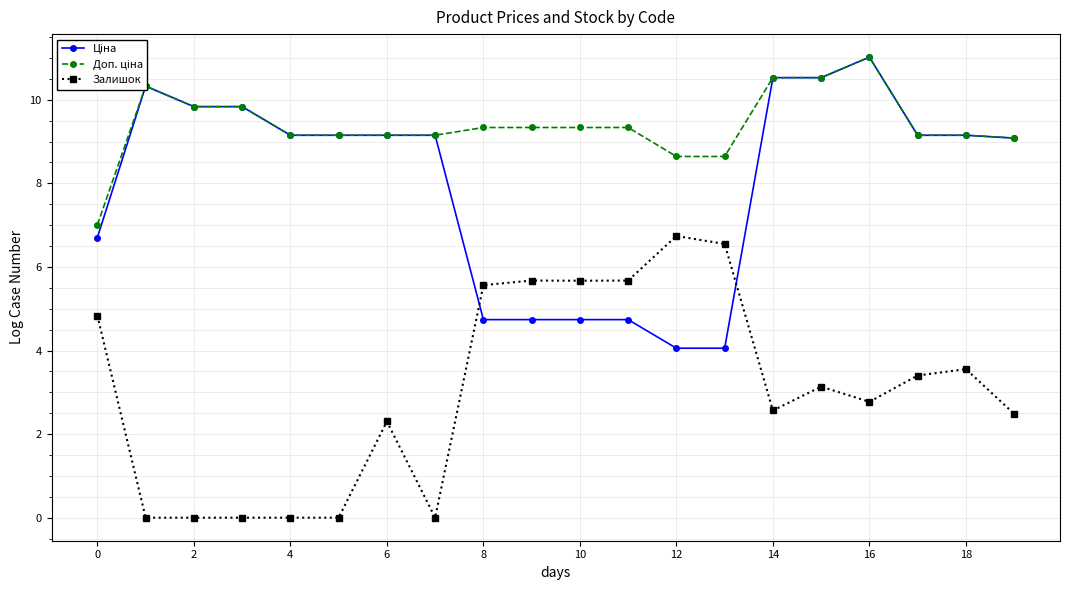

Does the chart display data point markers on the line(s)?

Yes